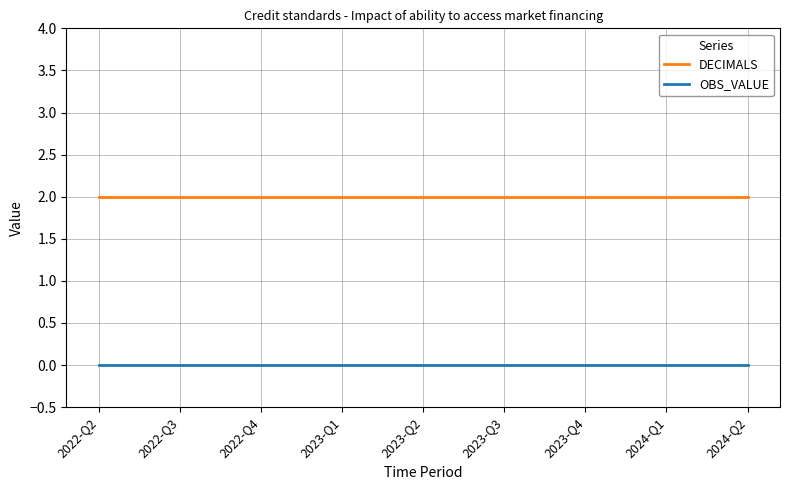

Rank the series by their average value, from lowest to highest.

OBS_VALUE, DECIMALS